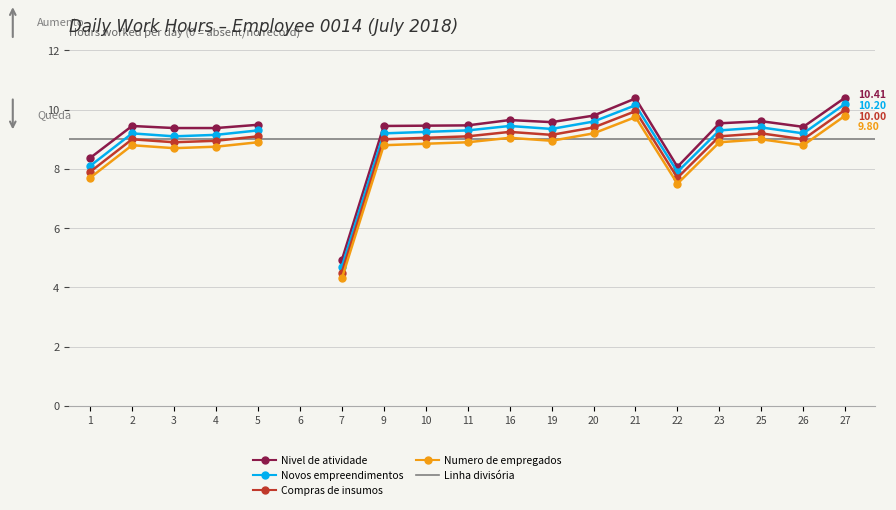

At how many categories does at least one series exceed 2?

18